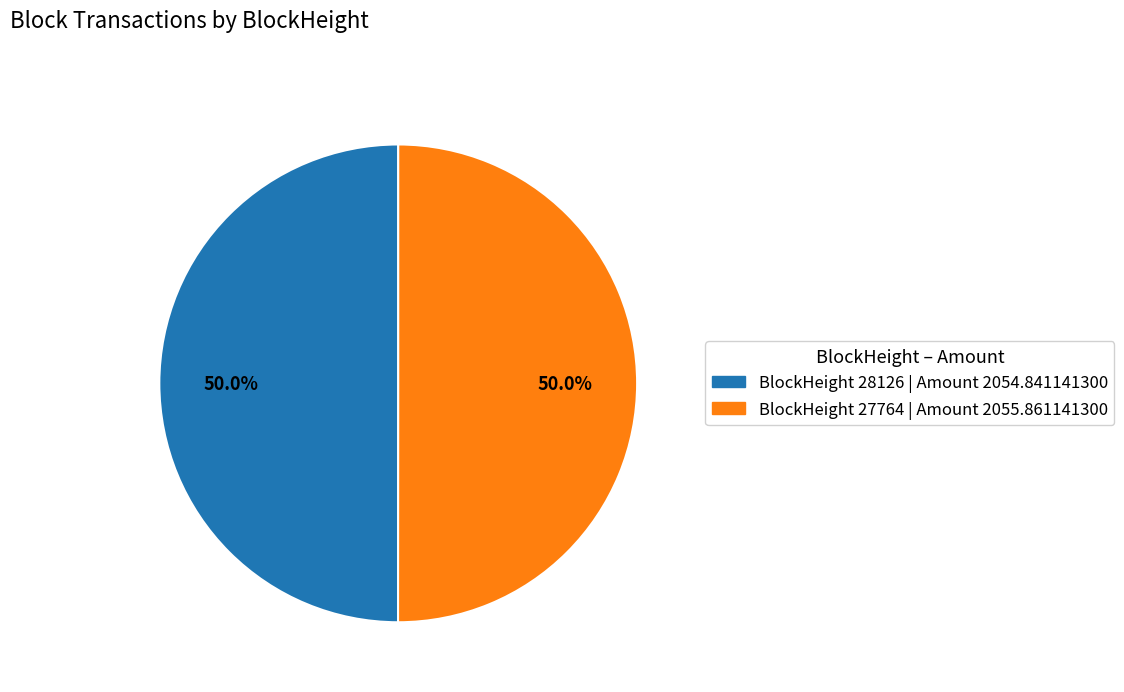

To the nearest percent, what is the difference between the largest and smallest slice percentages?

0%